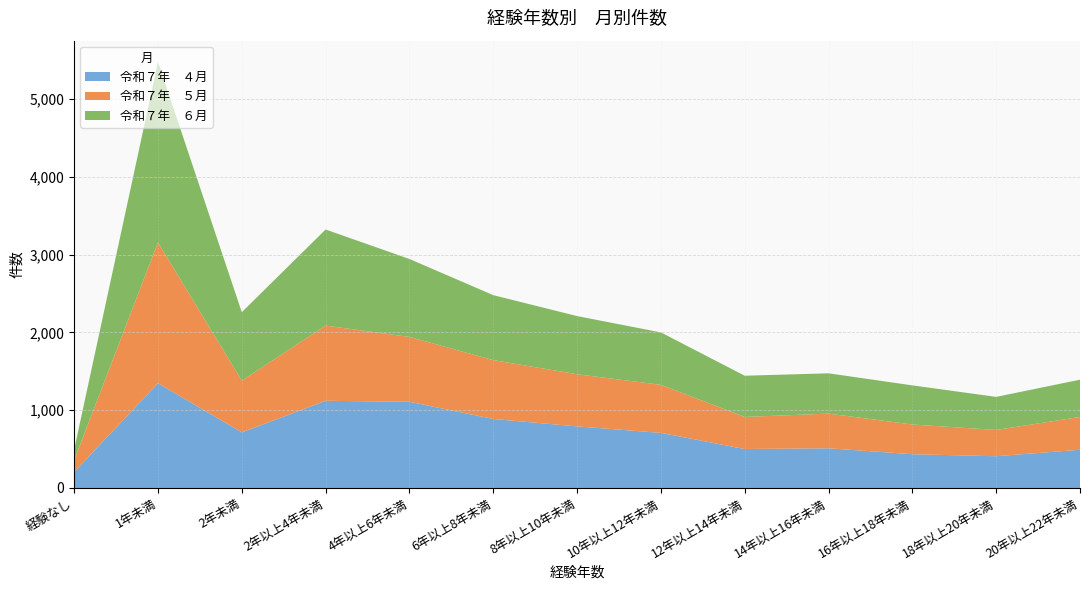

Reading left to right, what are all the values shown in this chart?

令和７年　４月: 206	1347	715	1121	1108	887	792	708	501	510	434	408	491
令和７年　５月: 151	1810	665	967	834	757	670	618	412	446	382	338	422
令和７年　６月: 136	2320	880	1235	1002	835	748	674	530	518	503	425	479